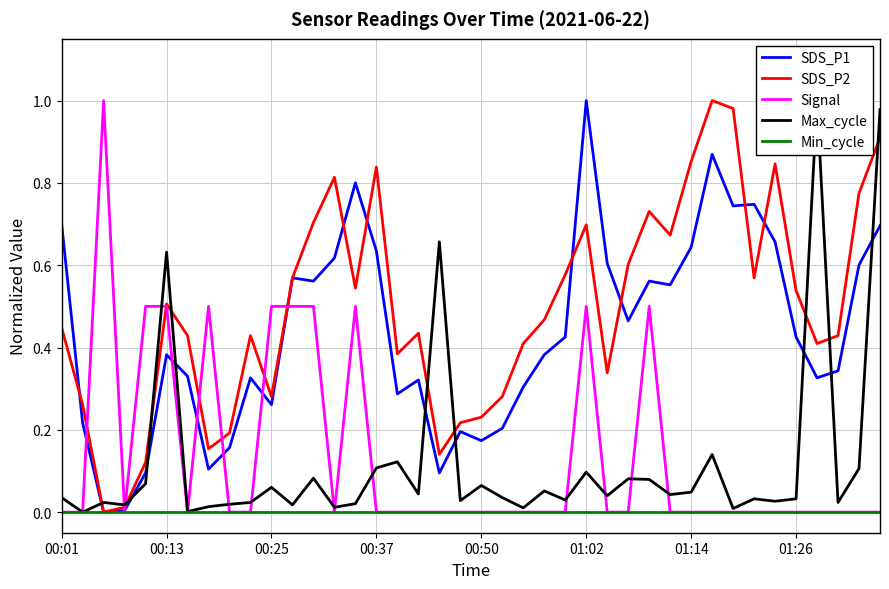

At how many categories does at least one series exceed 0?

40